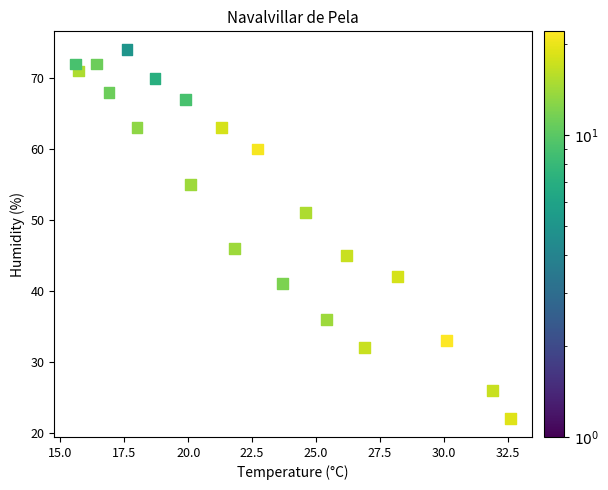

What Y value in the scatter plot is closest to 48?

46